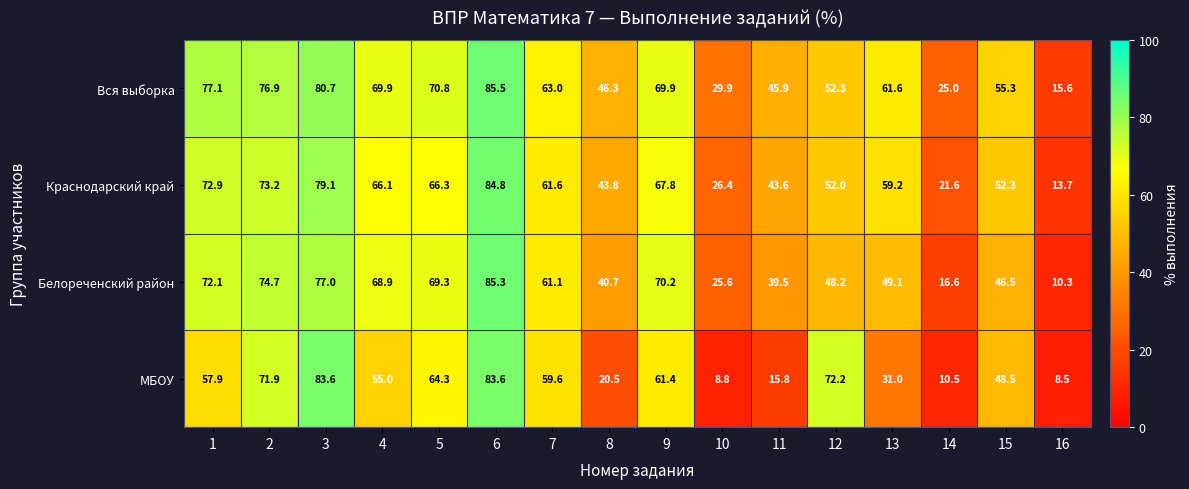

Rank the series by their average value, from highest to lowest.

Вся выборка, Краснодарский край, Белореченский район, МБОУ